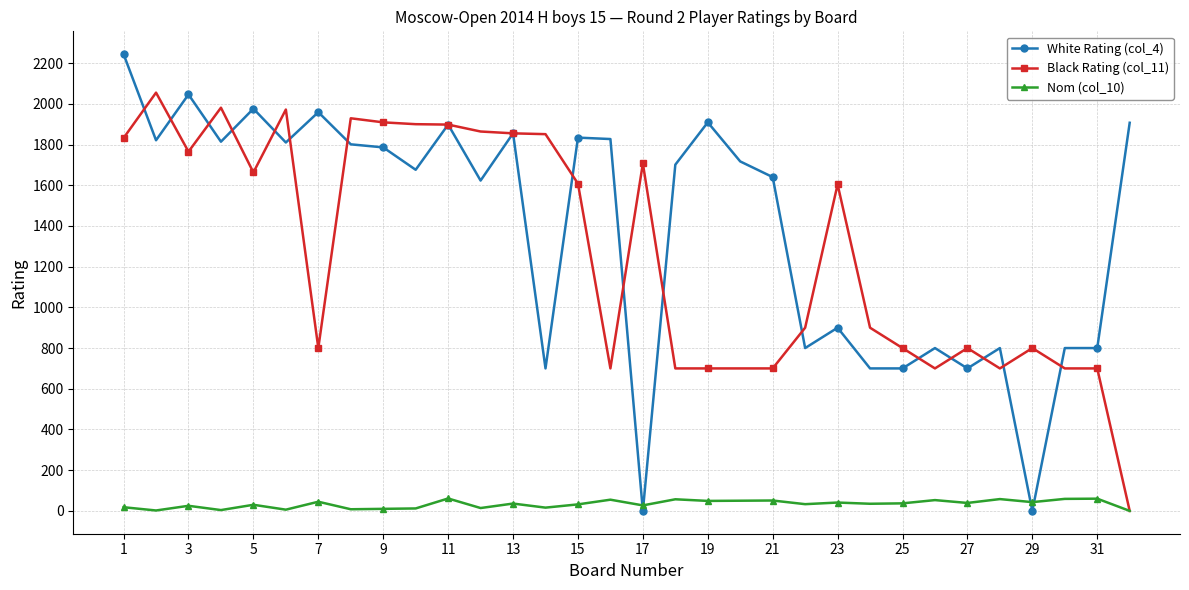

Does the chart have visible grid lines?

Yes